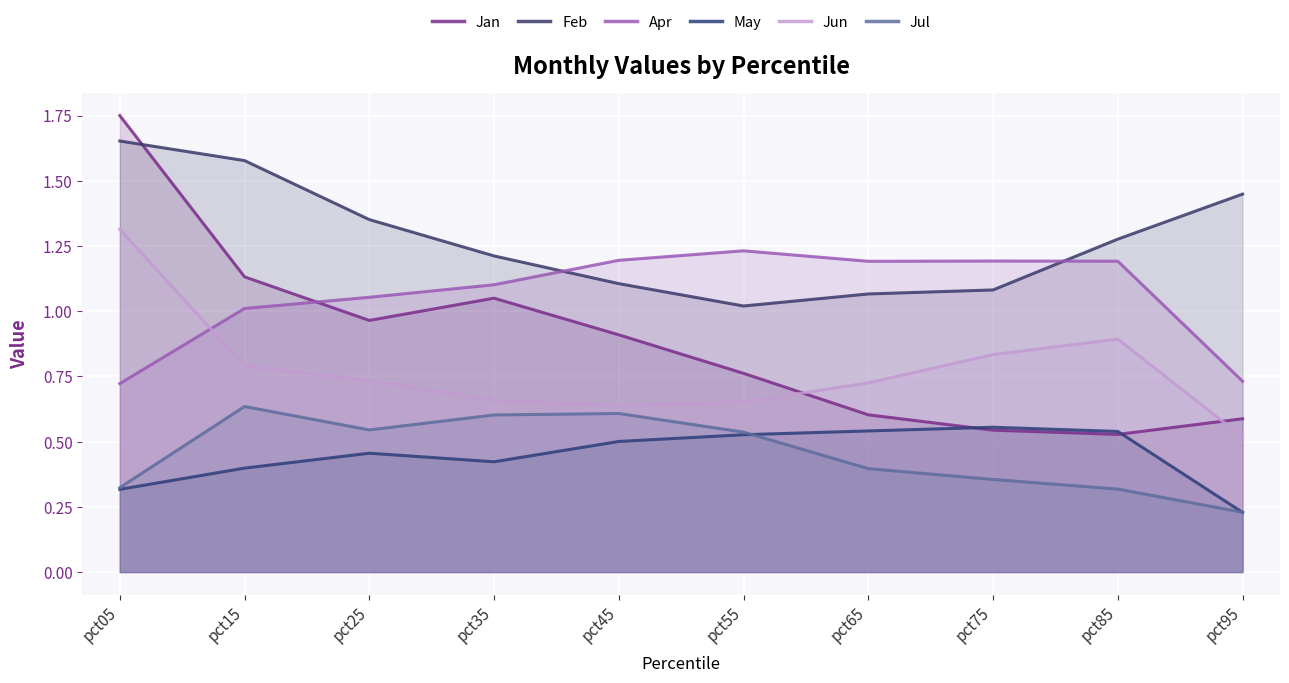

Where is the first local minimum for May?

pct35